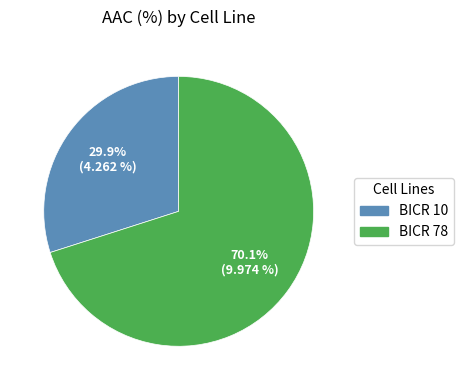

To the nearest percent, what is the average slice percentage?

50%